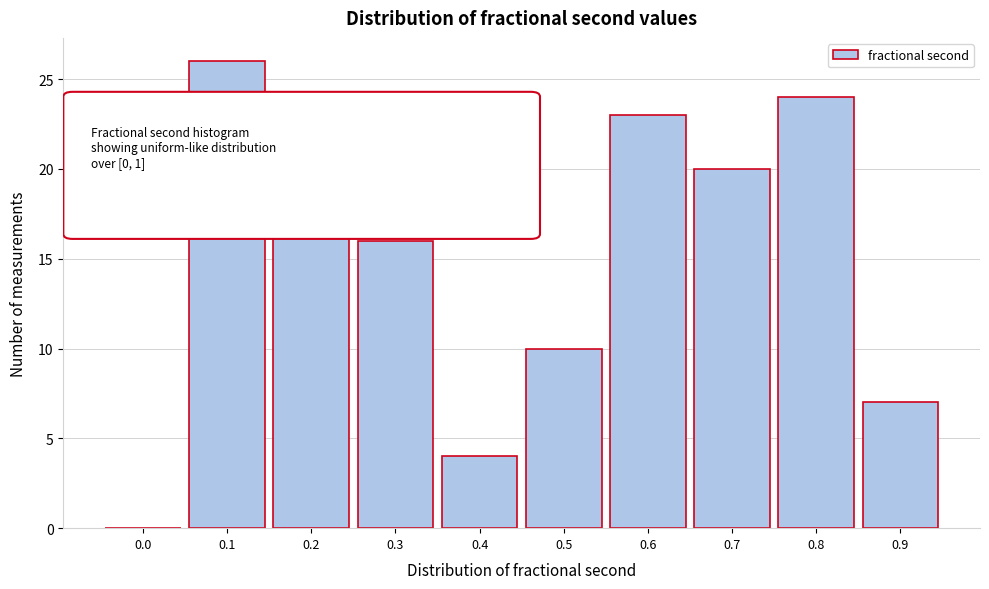

Reading left to right, list all the values displayed in this chart.

0.0=0	0.1=26	0.2=24	0.3=16	0.4=4	0.5=10	0.6=23	0.7=20	0.8=24	0.9=7